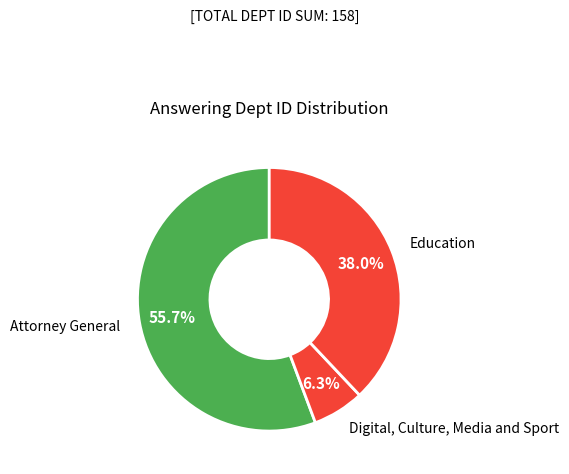

Is it true that Education is 31% of the pie?

False